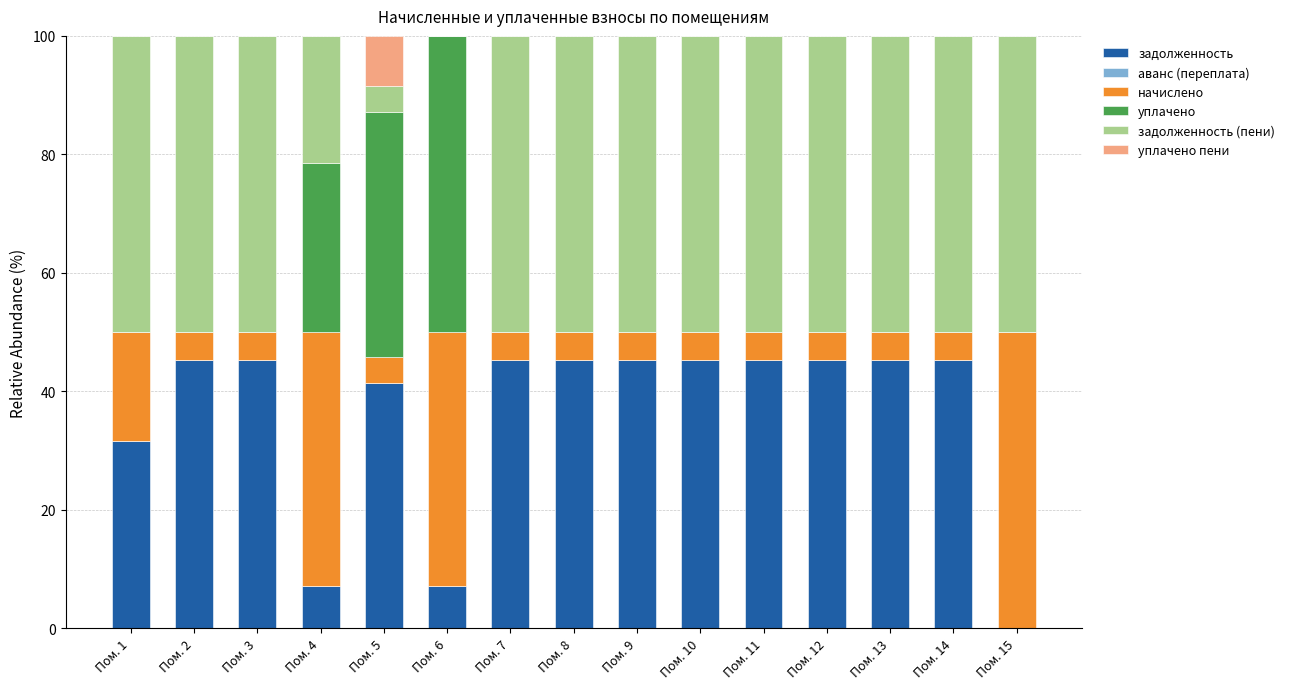

What is the total value across all series at Пом. 1?

100.0